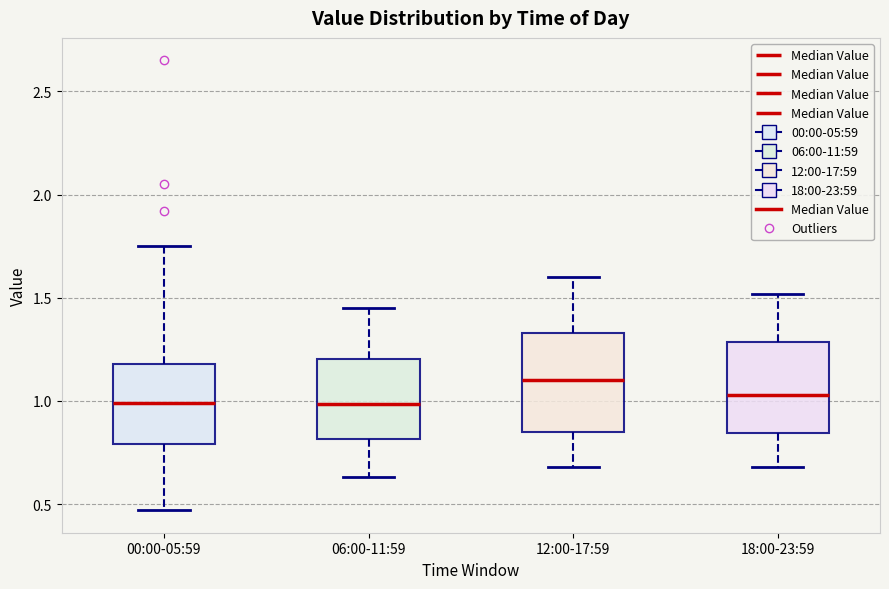

Reading left to right, transcribe this box plot: for each box, give where its median line is, the range the box spans, and where its two whiskers end, as read against the y-axis. The values are not printed on the chart, so give them approximately, as read against the axis.

00:00-05:59: median 1.00, box 0.80 to 1.20, whiskers 0.45 to 1.75
06:00-11:59: median 1.00, box 0.80 to 1.20, whiskers 0.65 to 1.45
12:00-17:59: median 1.10, box 0.85 to 1.35, whiskers 0.70 to 1.60
18:00-23:59: median 1.05, box 0.85 to 1.30, whiskers 0.70 to 1.50